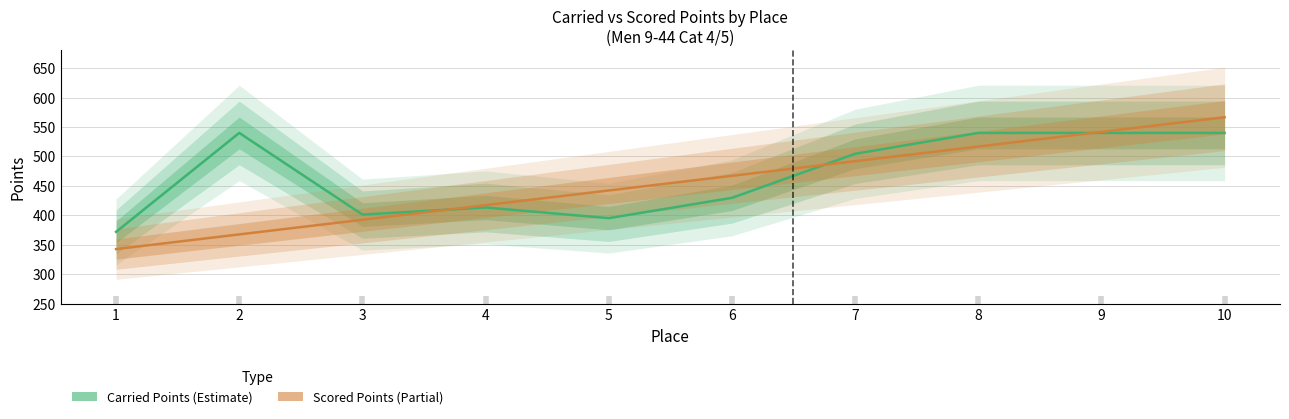

What are all the series names shown in the legend?

Carried Points, Scored Points